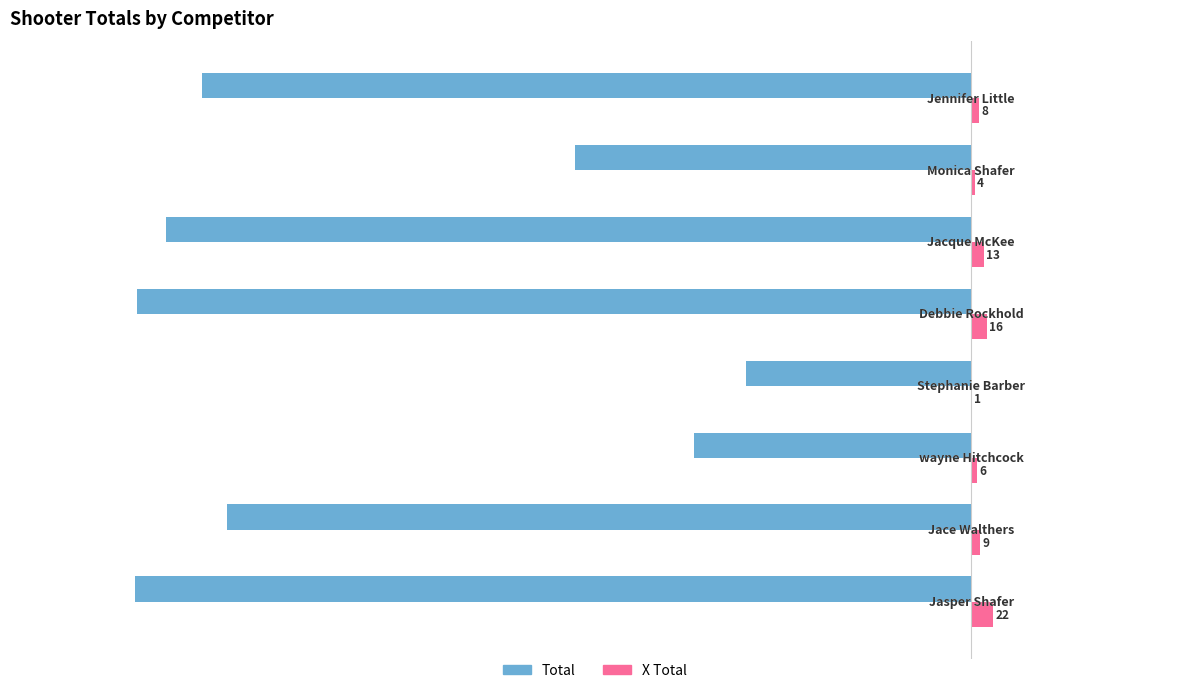

Which series has the largest total across all categories?

X Total